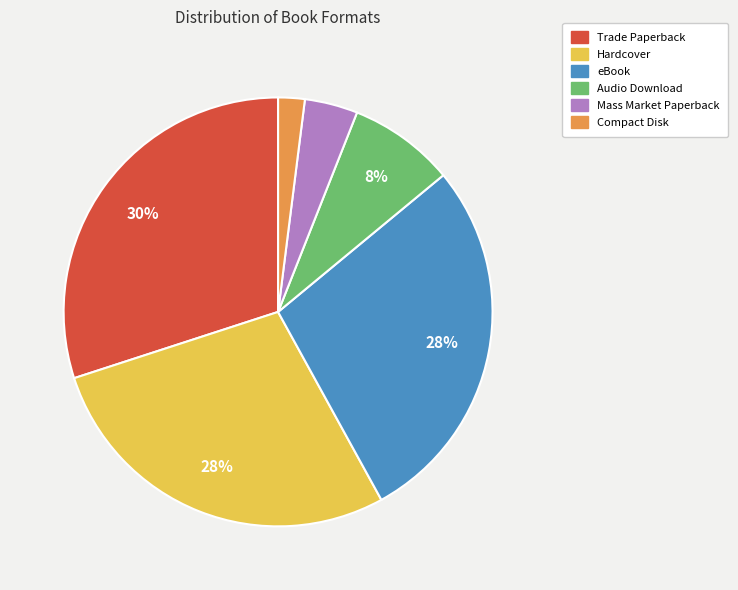

Which category has the smallest portion of the pie?

Compact Disk